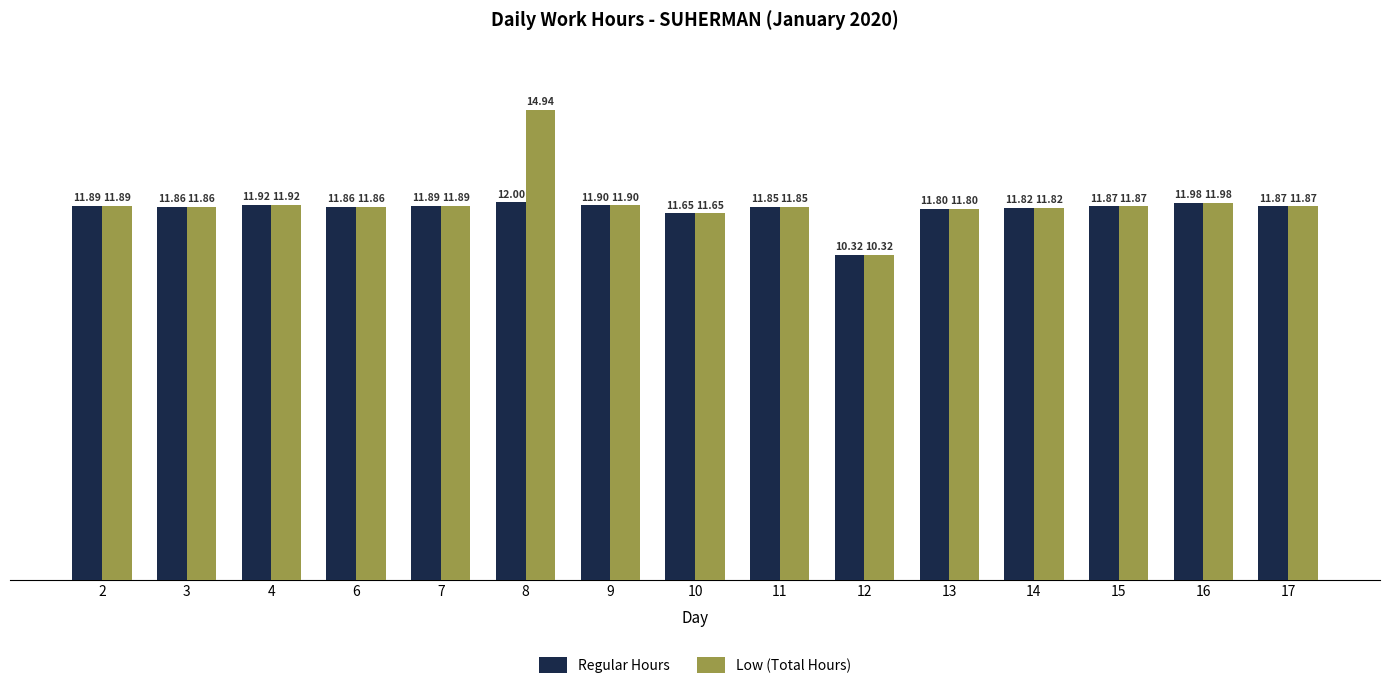

List the series in order of their overall mean, lowest first.

Regular Hours, Low (Total Hours)